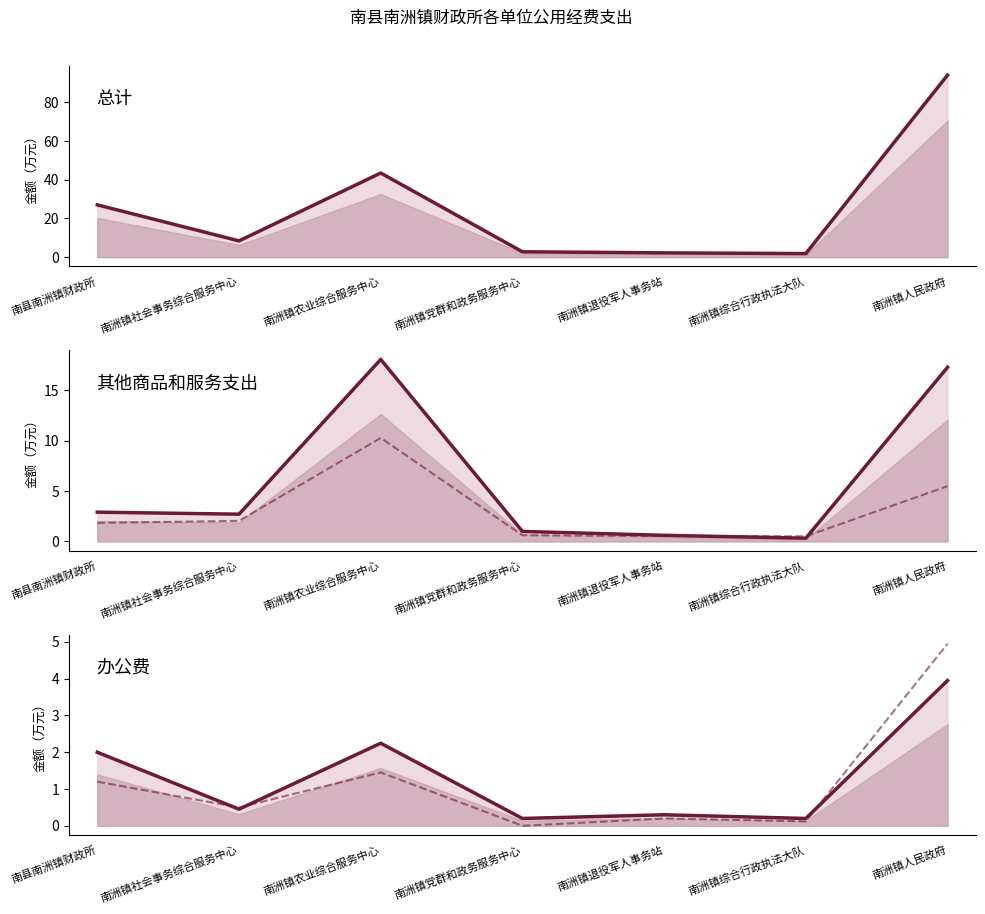

After their last crossing, which series has the higher values: 办公费 or 公务用车运行维护费?

公务用车运行维护费